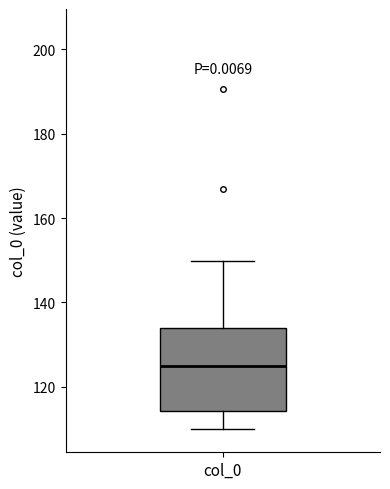

Transcribe this box plot: give where the median line is, the range the box spans, and where the two whiskers end, as read against the y-axis. The values are not printed on the chart, so give them approximately, as read against the axis.

median 124, box 114 to 134, whiskers 110 to 150